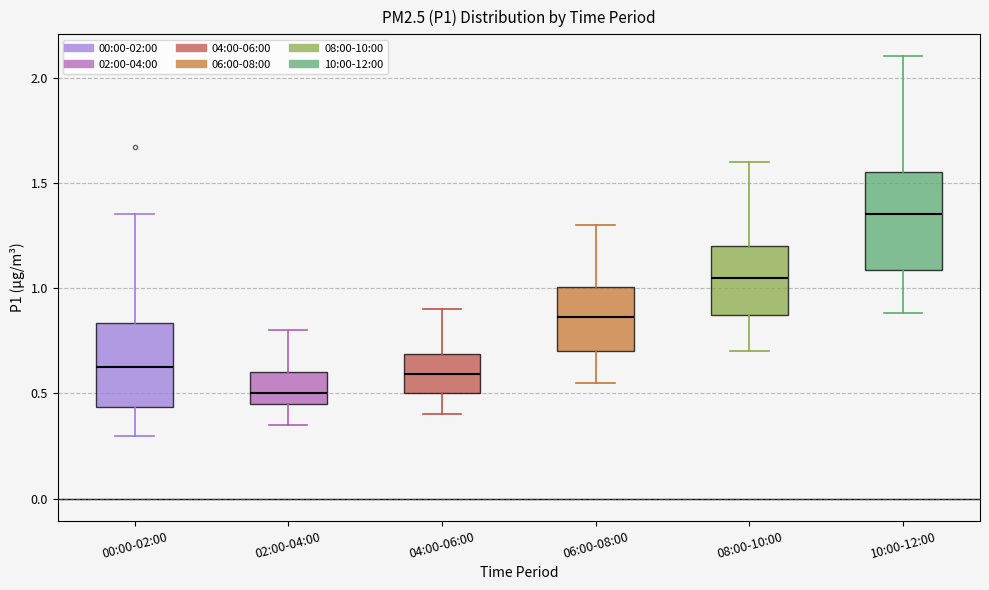

Reading left to right, transcribe this box plot: for each box, give where its median line is, the range the box spans, and where its two whiskers end, as read against the y-axis. The values are not printed on the chart, so give them approximately, as read against the axis.

00:00-02:00: median 0.65, box 0.45 to 0.85, whiskers 0.30 to 1.35
02:00-04:00: median 0.50, box 0.45 to 0.60, whiskers 0.35 to 0.80
04:00-06:00: median 0.60, box 0.50 to 0.70, whiskers 0.40 to 0.90
06:00-08:00: median 0.85, box 0.70 to 1.00, whiskers 0.55 to 1.30
08:00-10:00: median 1.05, box 0.85 to 1.20, whiskers 0.70 to 1.60
10:00-12:00: median 1.35, box 1.10 to 1.55, whiskers 0.90 to 2.10